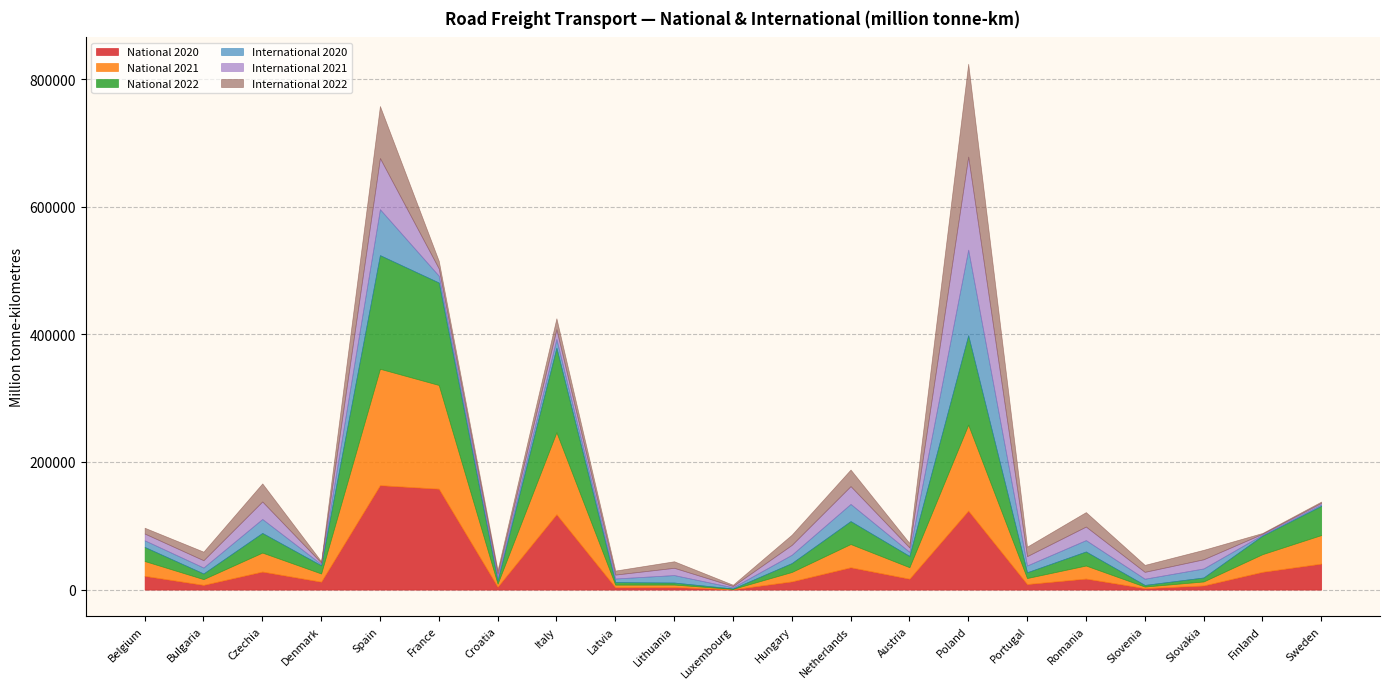

At which label does International 2021 first exceed 11382?

Bulgaria